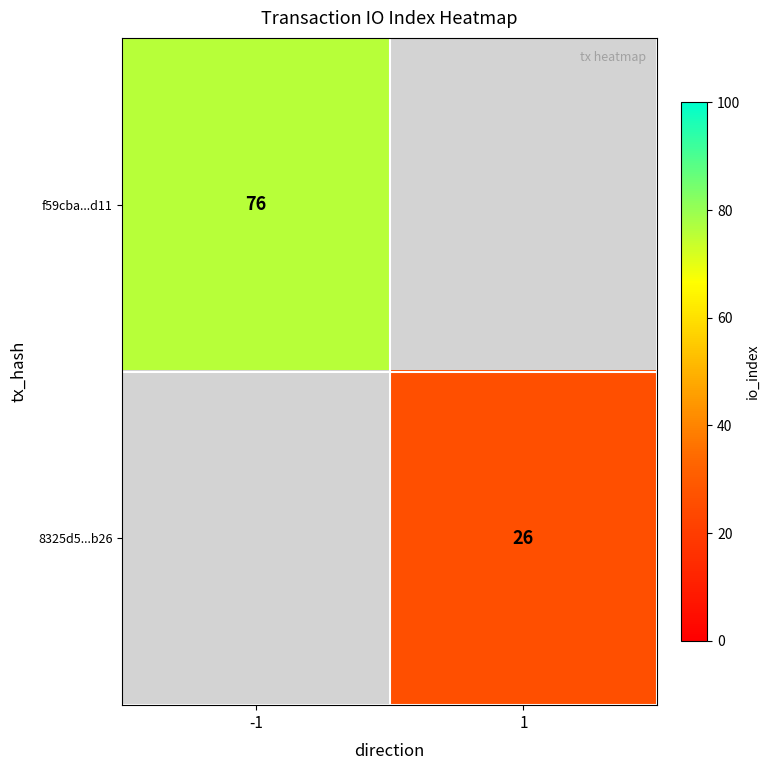

Which category has the lowest value across all series?

1